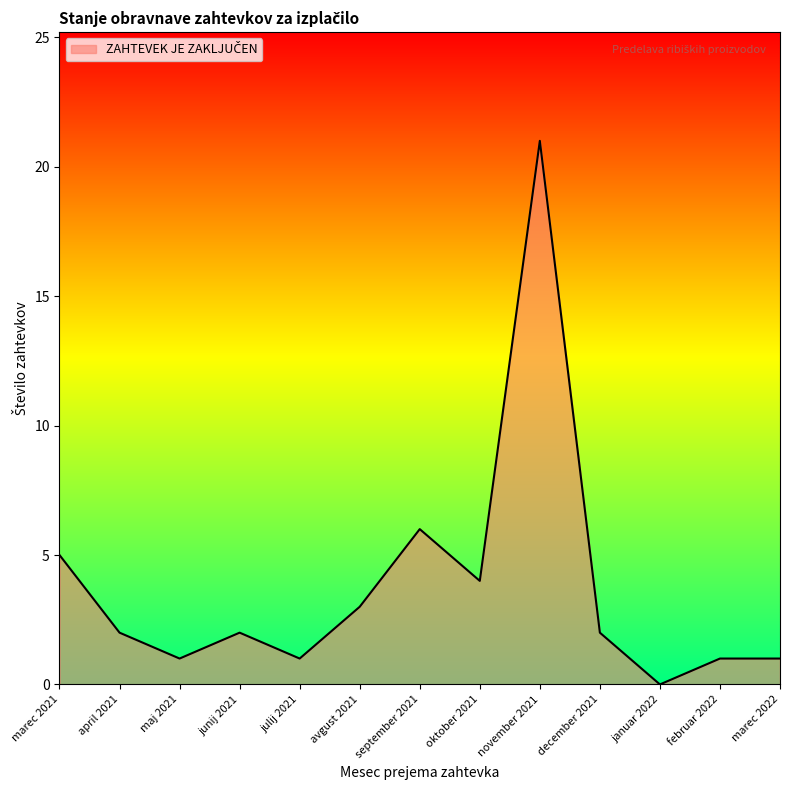

True or false: there are more than 0 points higher than both neighbors.

True